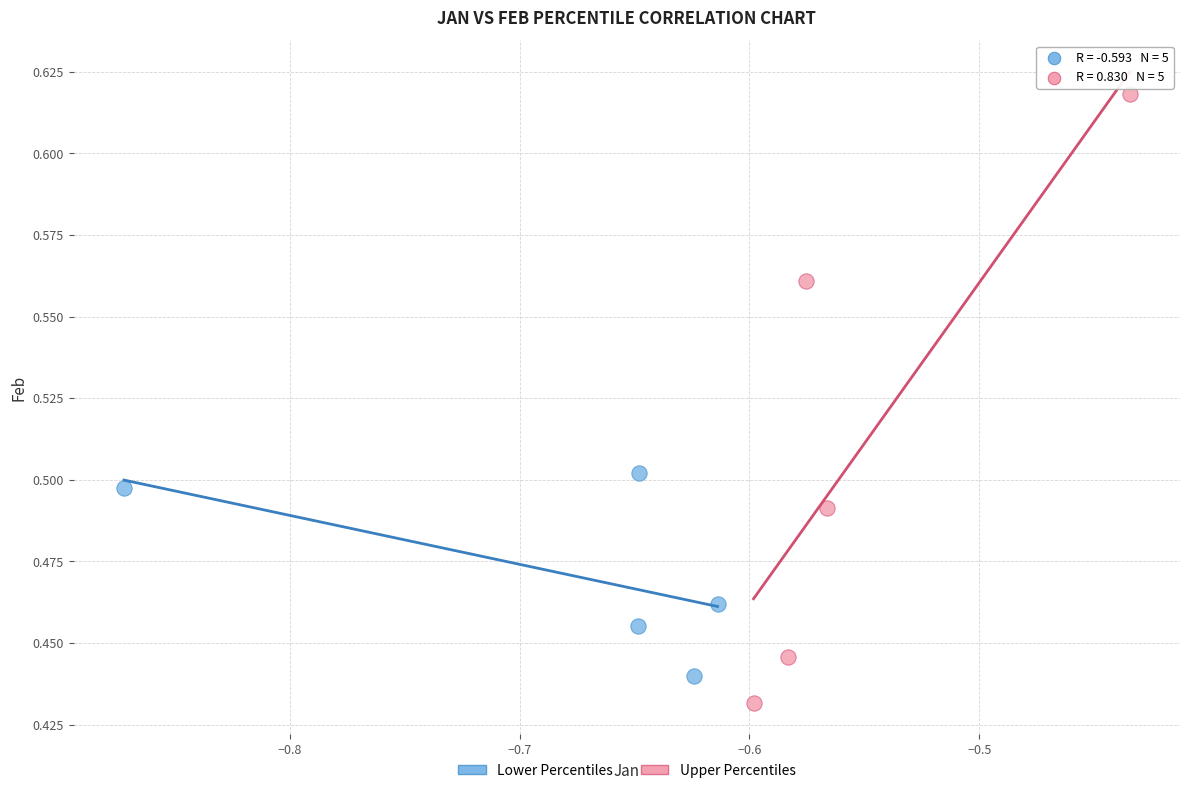

Which series has the largest Y range (max minus min)?

Upper Percentiles